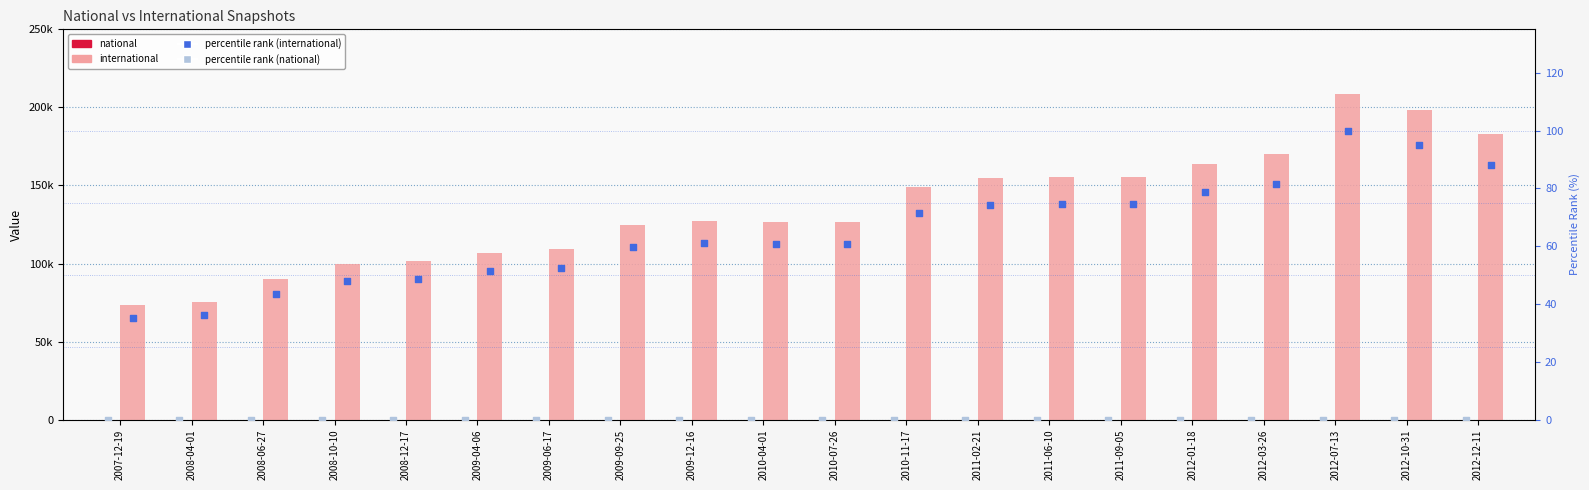

At how many categories does at least one series exceed 152876?

8